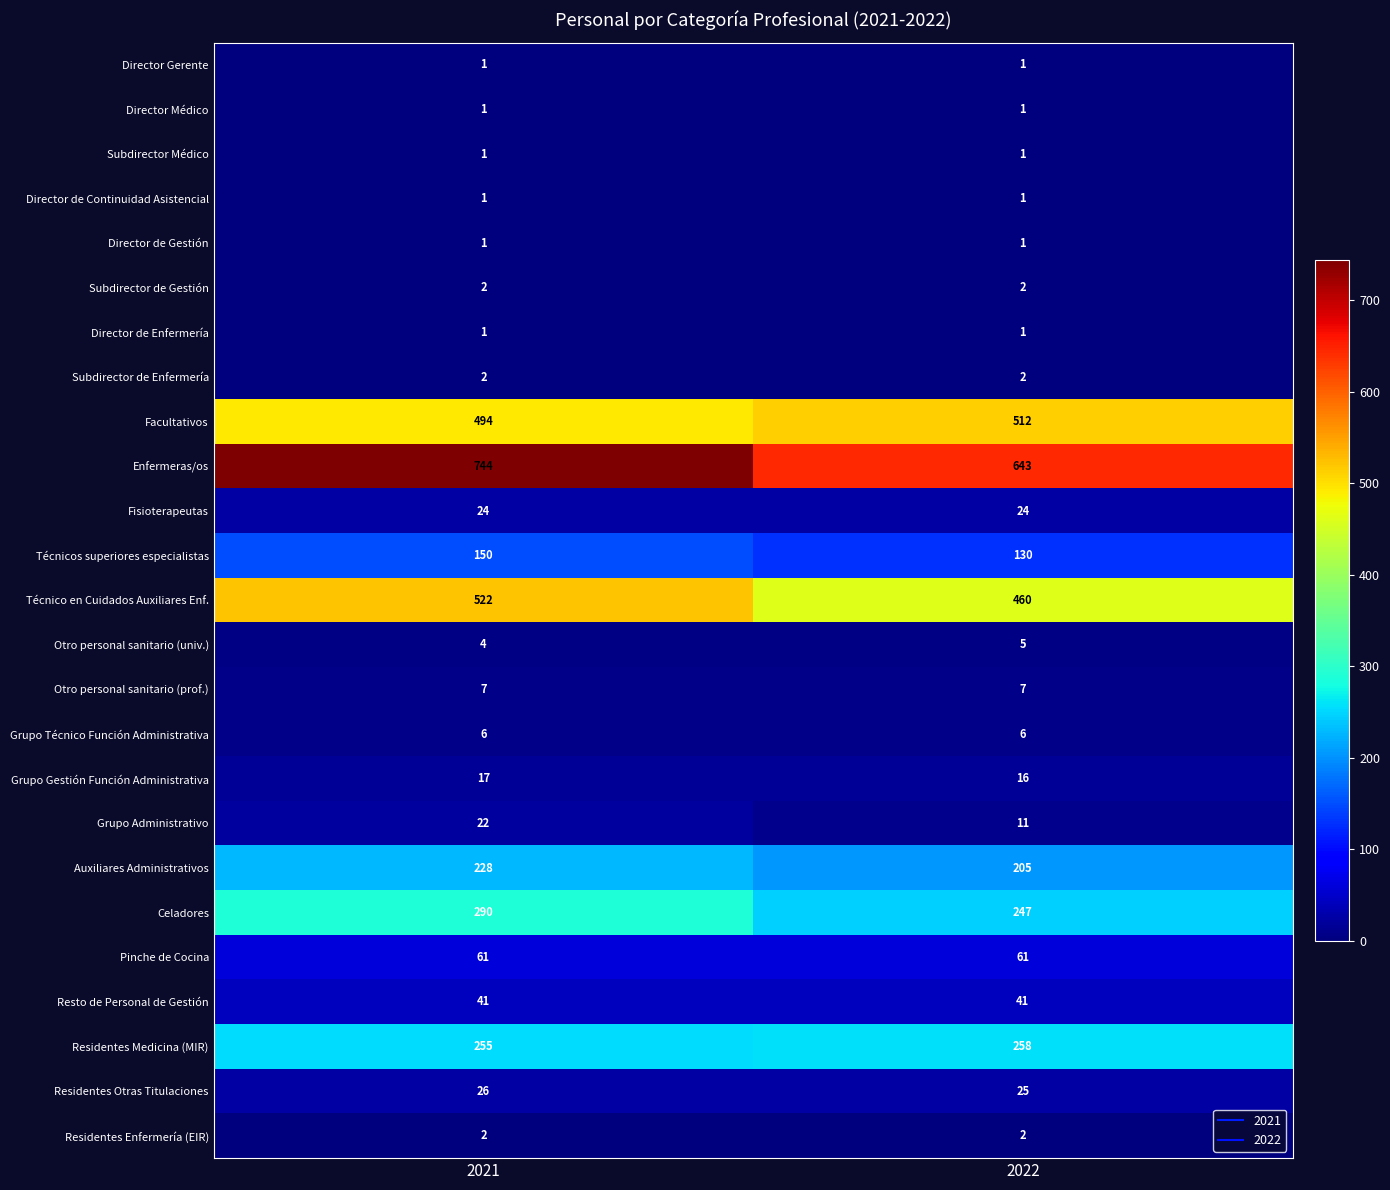

At how many categories does at least one series exceed 711?

1